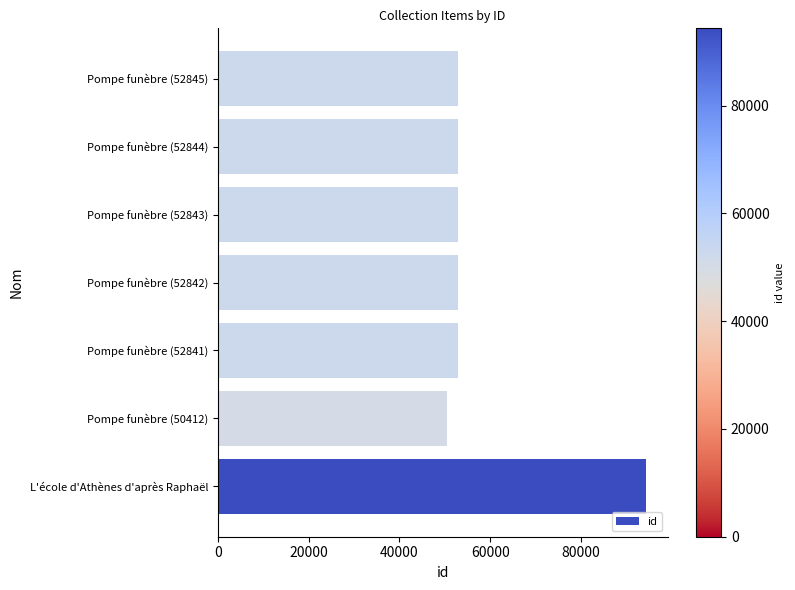

Which label corresponds to the smallest value in the chart?

Pompe funèbre (50412)